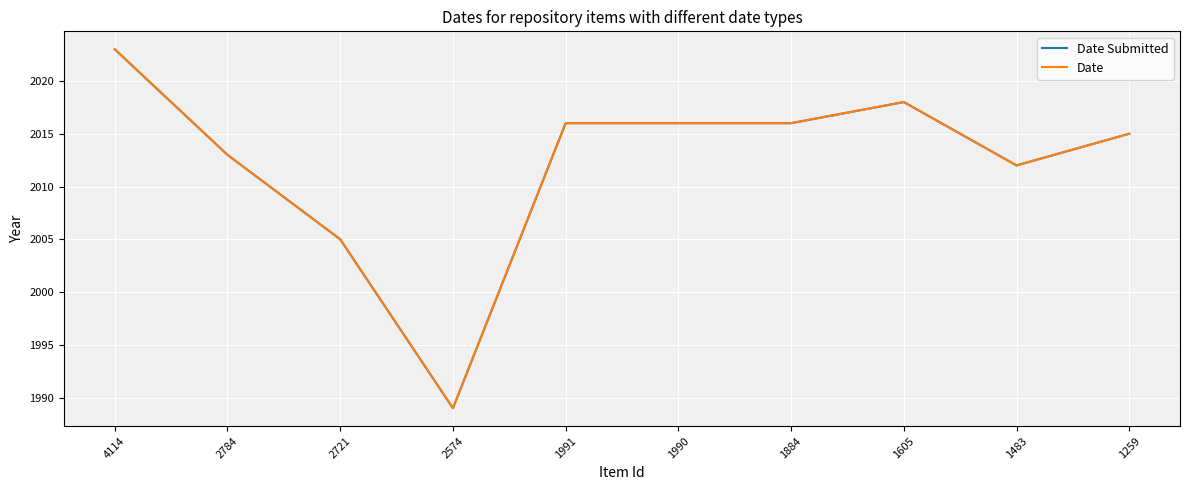

How many lines are shown in the chart?

2